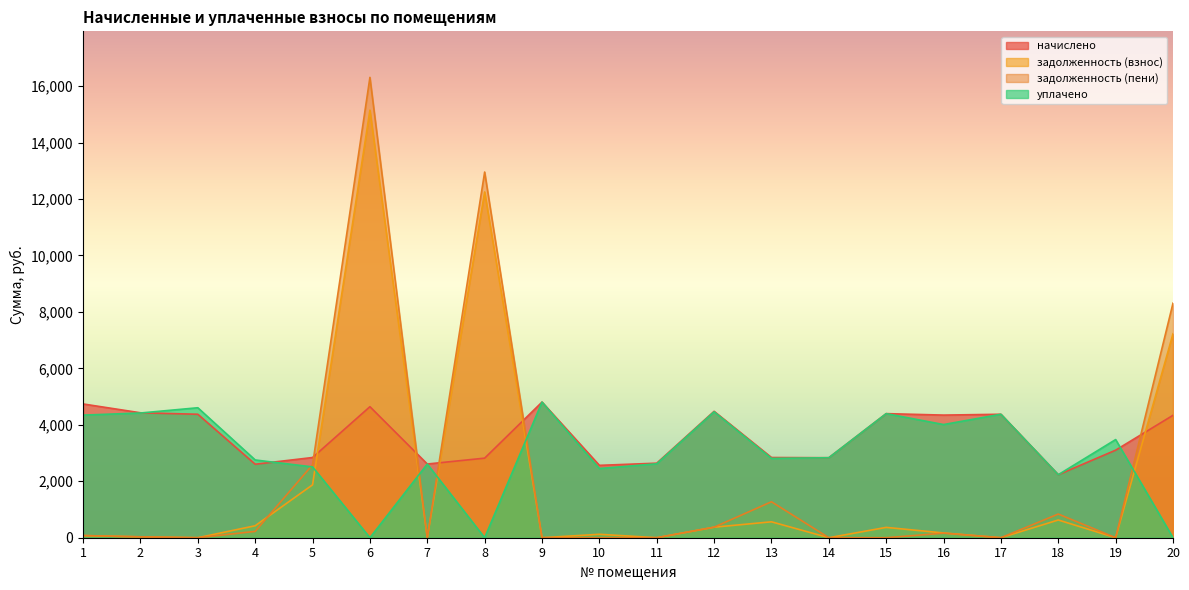

Reading left to right, transcribe all the data shown in this chart.

начислено: 1=4739.3	2=4426.8	3=4374.7	4=2604.0	5=2842.1	6=4642.6	7=2611.4	8=2819.8	9=4806.2	10=2564.3	11=2641.2	12=4478.9	13=2842.1	14=2834.6	15=4397.0	16=4345.0	17=4374.7	18=2232.0	19=3102.5	20=4337.5
задолженность (взнос): 1=76.4	2=30.3	3=0.0	4=424.2	5=1874.9	6=15150.9	7=0.0	8=12252.4	9=0.0	10=121.5	11=0.0	12=373.2	13=563.9	14=0.0	15=366.4	16=168.6	17=0.0	18=628.2	19=0.0	20=7226.0
задолженность (пени): 1=76.4	2=32.1	3=0.0	4=224.6	5=2585.4	6=16311.5	7=0.0	8=12957.4	9=0.0	10=0.0	11=0.0	12=373.2	13=1274.4	14=0.0	15=0.0	16=161.2	17=0.0	18=839.0	19=0.0	20=8310.3
уплачено: 1=4344.3	2=4419.4	3=4605.4	4=2755.0	5=2508.9	6=0.0	7=2611.4	8=0.0	9=4806.2	10=2451.4	11=2618.9	12=4462.0	13=2810.0	14=2834.6	15=4397.0	16=4010.2	17=4374.7	18=2233.3	19=3477.9	20=0.0